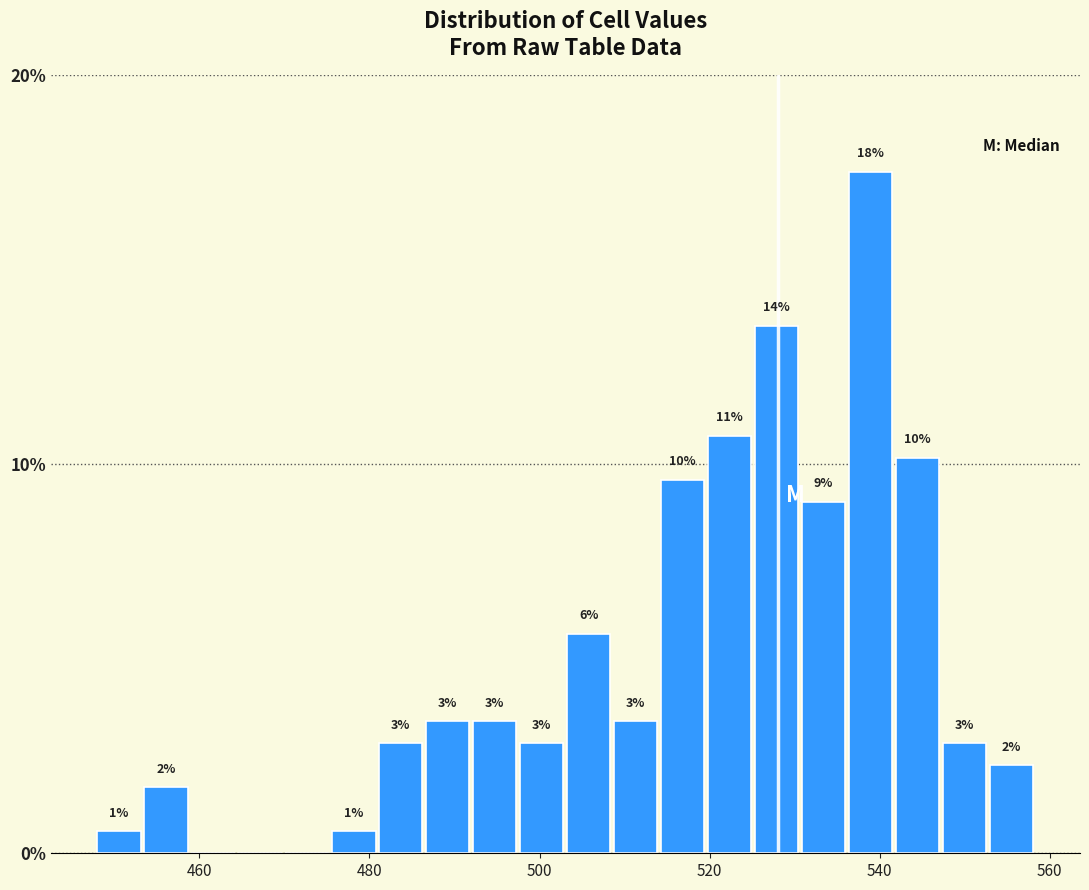

Around what value on the x-axis is the tallest bar? Give the approximate position of its centre, as read against the axis.

538